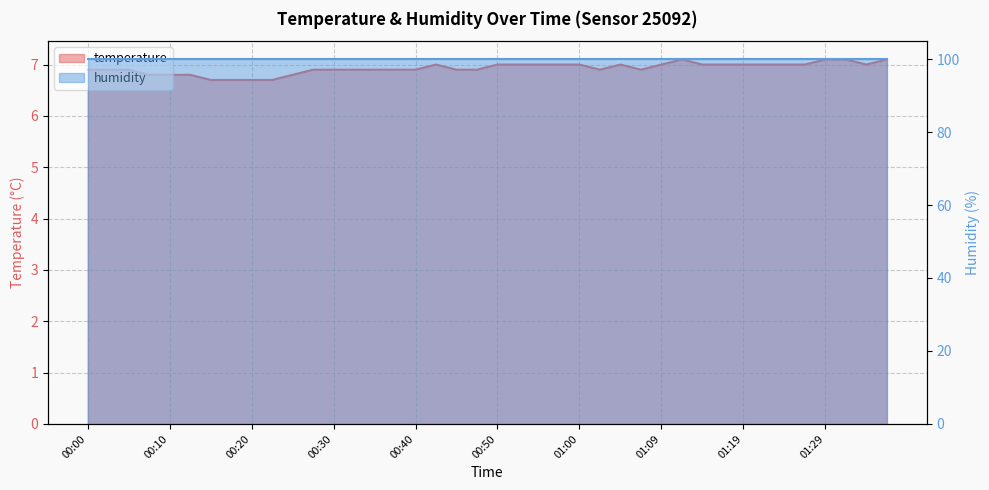

Reading left to right, what are all the values shown in this chart?

00:00=6.9	00:03=6.9	00:05=6.9	00:08=6.8	00:10=6.8	00:13=6.8	00:15=6.7	00:18=6.7	00:20=6.7	00:23=6.7	00:25=6.8	00:28=6.9	00:30=6.9	00:33=6.9	00:35=6.9	00:38=6.9	00:40=6.9	00:43=7.0	00:45=6.9	00:48=6.9	00:50=7.0	00:52=7.0	00:55=7.0	00:57=7.0	01:00=7.0	01:02=6.9	01:05=7.0	01:07=6.9	01:09=7.0	01:12=7.1	01:14=7.0	01:17=7.0	01:19=7.0	01:22=7.0	01:24=7.0	01:27=7.0	01:29=7.1	01:31=7.1	01:34=7.0	01:36=7.1